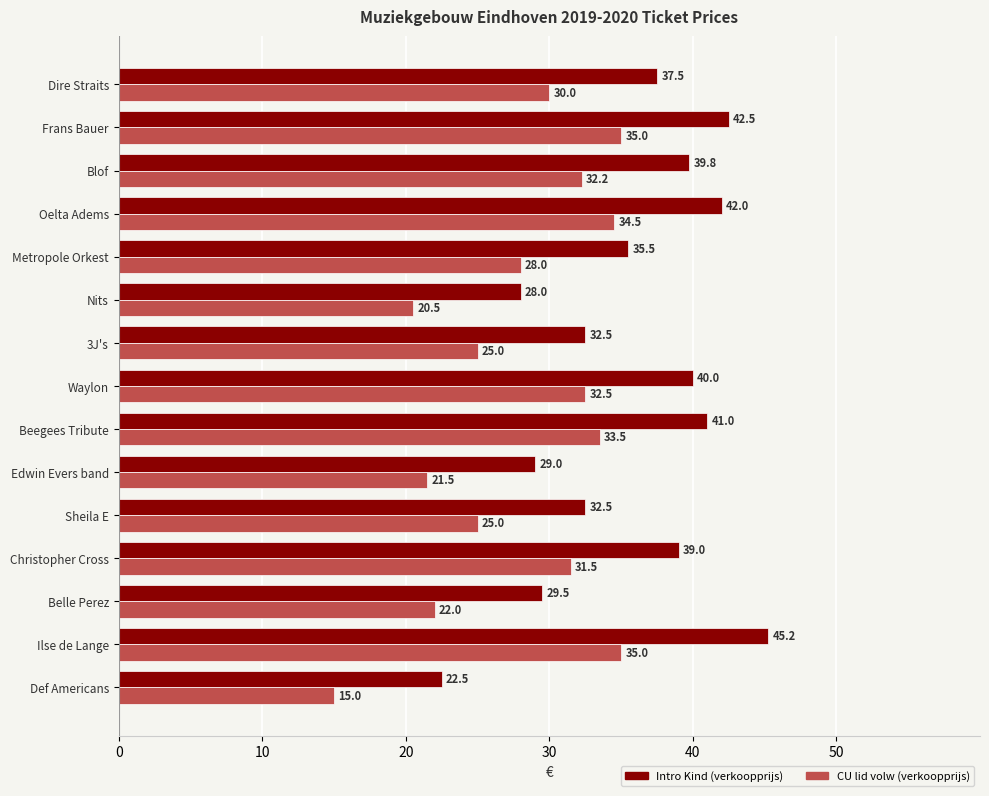

Which series has the largest range (max minus min)?

Intro Kind (verkoopprijs)